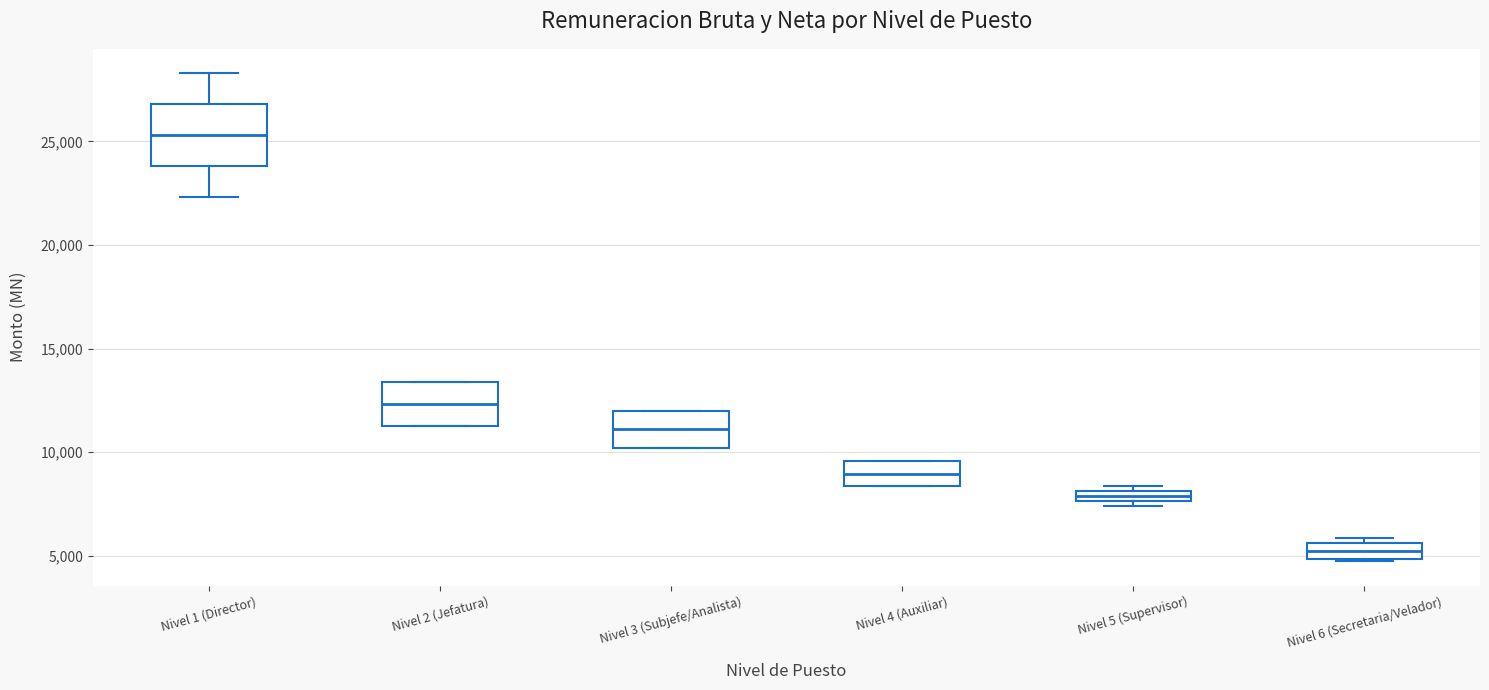

Where is the upper edge of the box for Nivel 6 (Secretaria/Velador) on the y-axis? The values are not printed on the chart, so give them approximately, as read against the axis.

5500